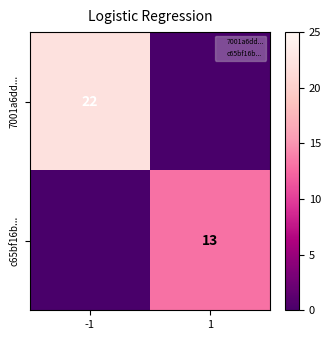

How many values in the c65bf16b... series are below 13?

1